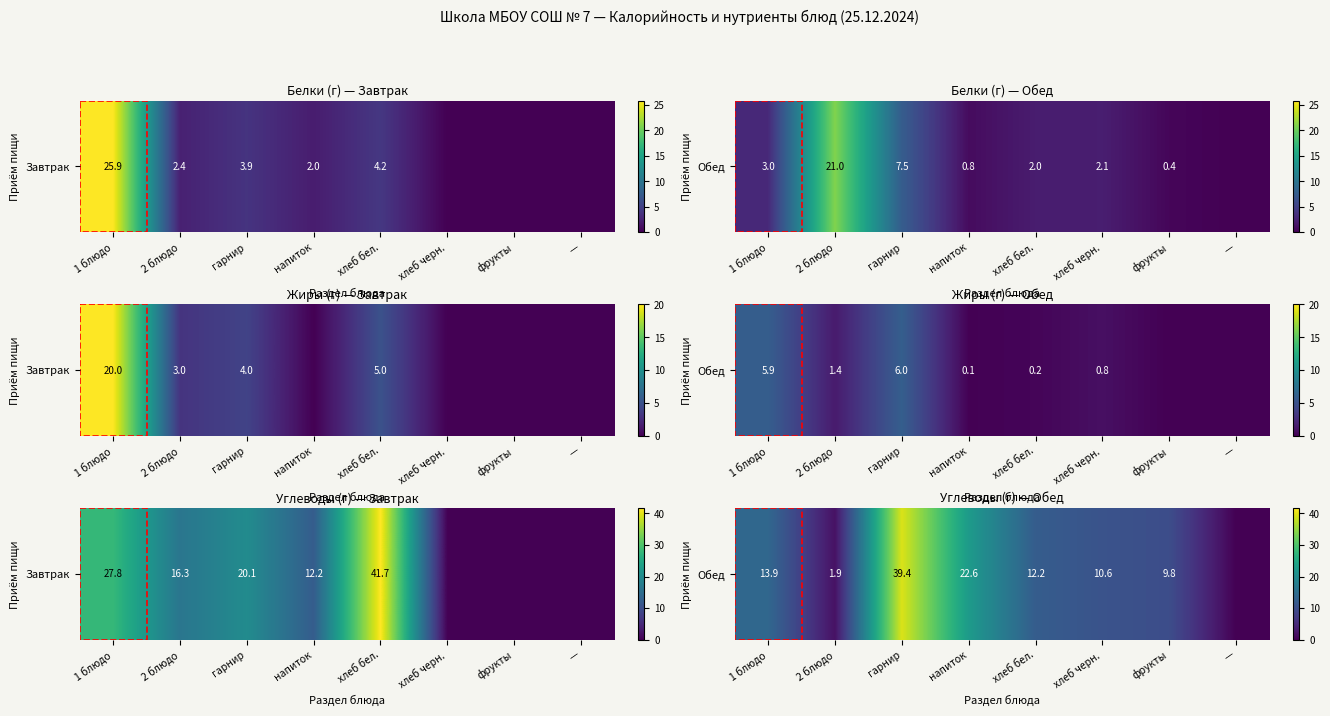

Which has a higher value, напиток or 2 блюдо?

напиток